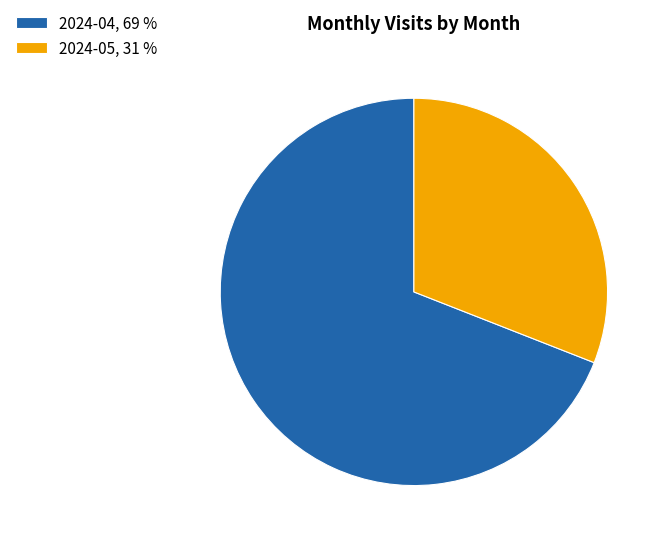

Combined, do 2024-05, 31 % and 2024-04, 69 % account for over 50%?

Yes